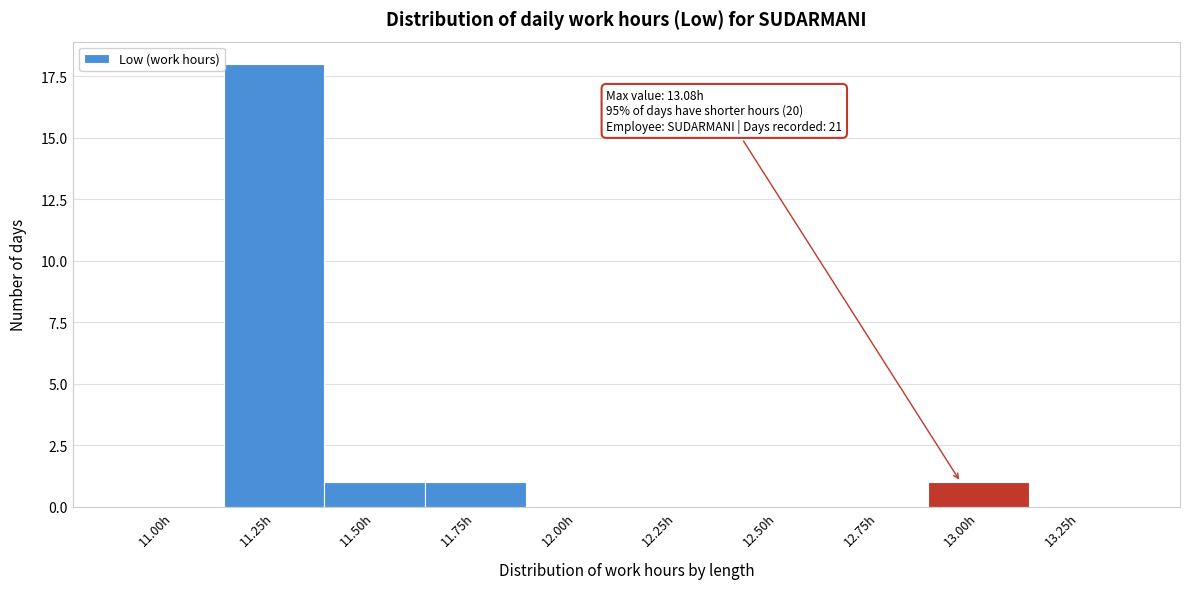

Reading left to right, transcribe all the data shown in this chart.

11.00h=0	11.25h=18	11.50h=1	11.75h=1	12.00h=0	12.25h=0	12.50h=0	12.75h=0	13.00h=1	13.25h=0